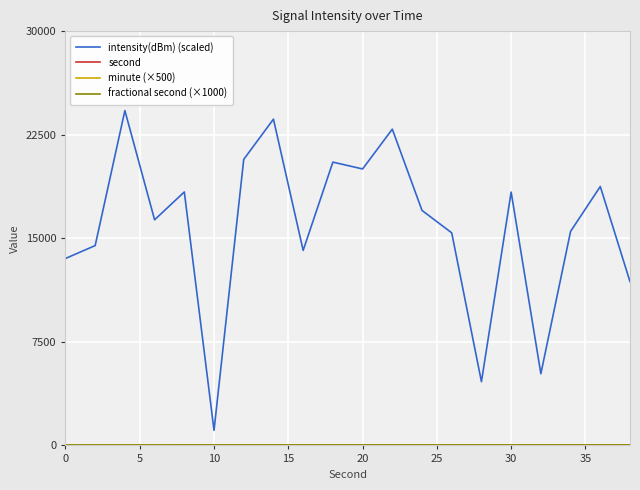

Does the chart display data point markers on the line(s)?

No